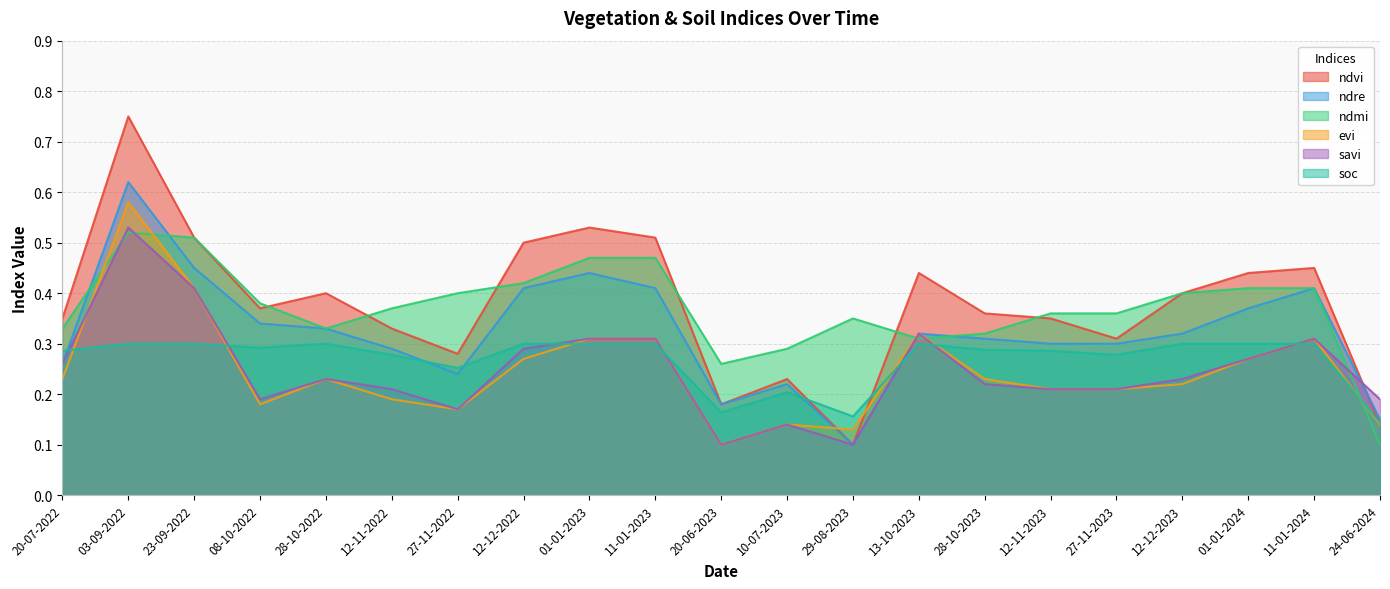

What is the spread (max minus min) of values at 08-10-2022?

0.2